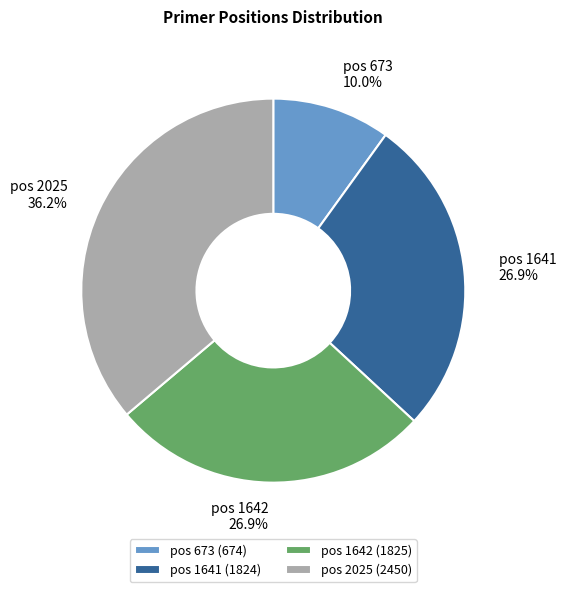

How many slices are in this pie chart?

4